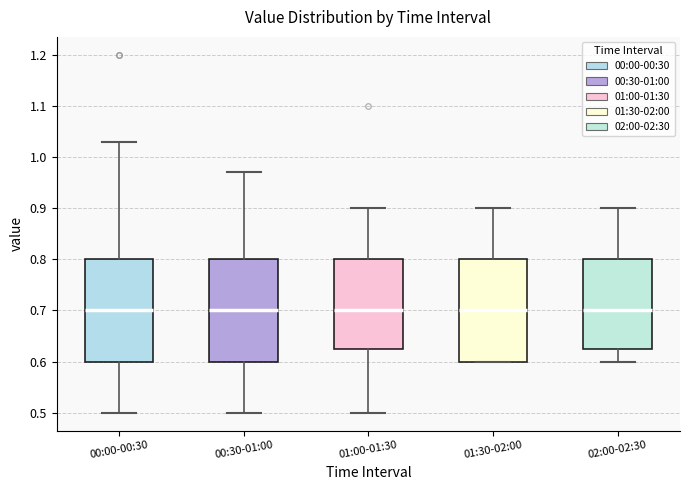

Where does the upper whisker of the box for 00:30-01:00 end on the y-axis? The values are not printed on the chart, so give them approximately, as read against the axis.

0.97